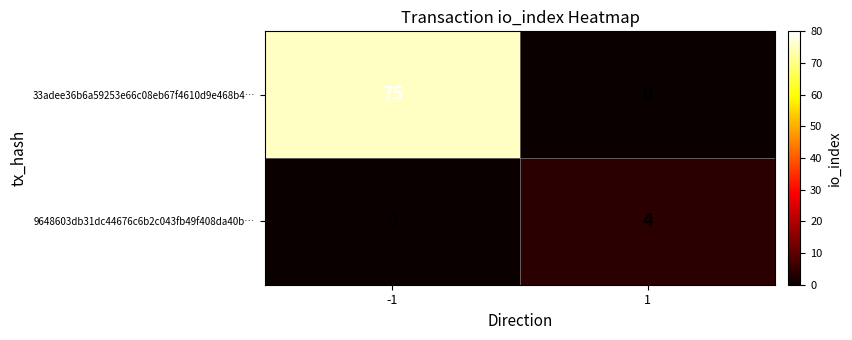

Rank the series by their maximum value, from lowest to highest.

9648603db31dc44676c6b2c043fb49f408da40b…, 33adee36b6a59253e66c08eb67f4610d9e468b4…